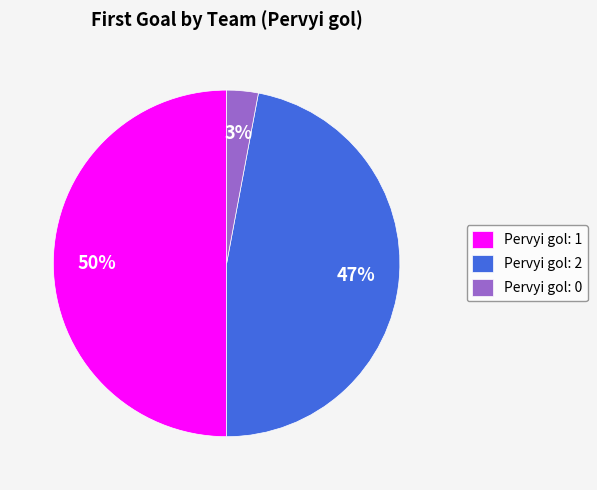

Is the sum of Pervyi gol: 1 and Pervyi gol: 0 greater than half?

Yes